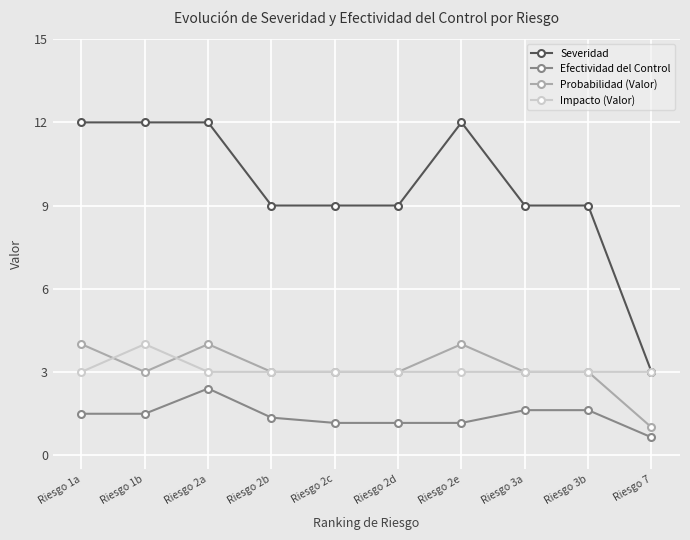

What is the label of the 5th point from the right?

Riesgo 2d